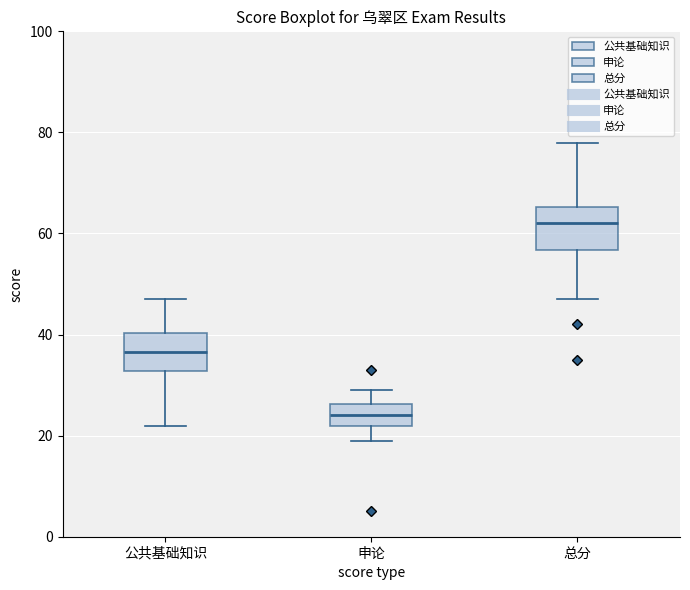

Which box has the highest median line?

总分